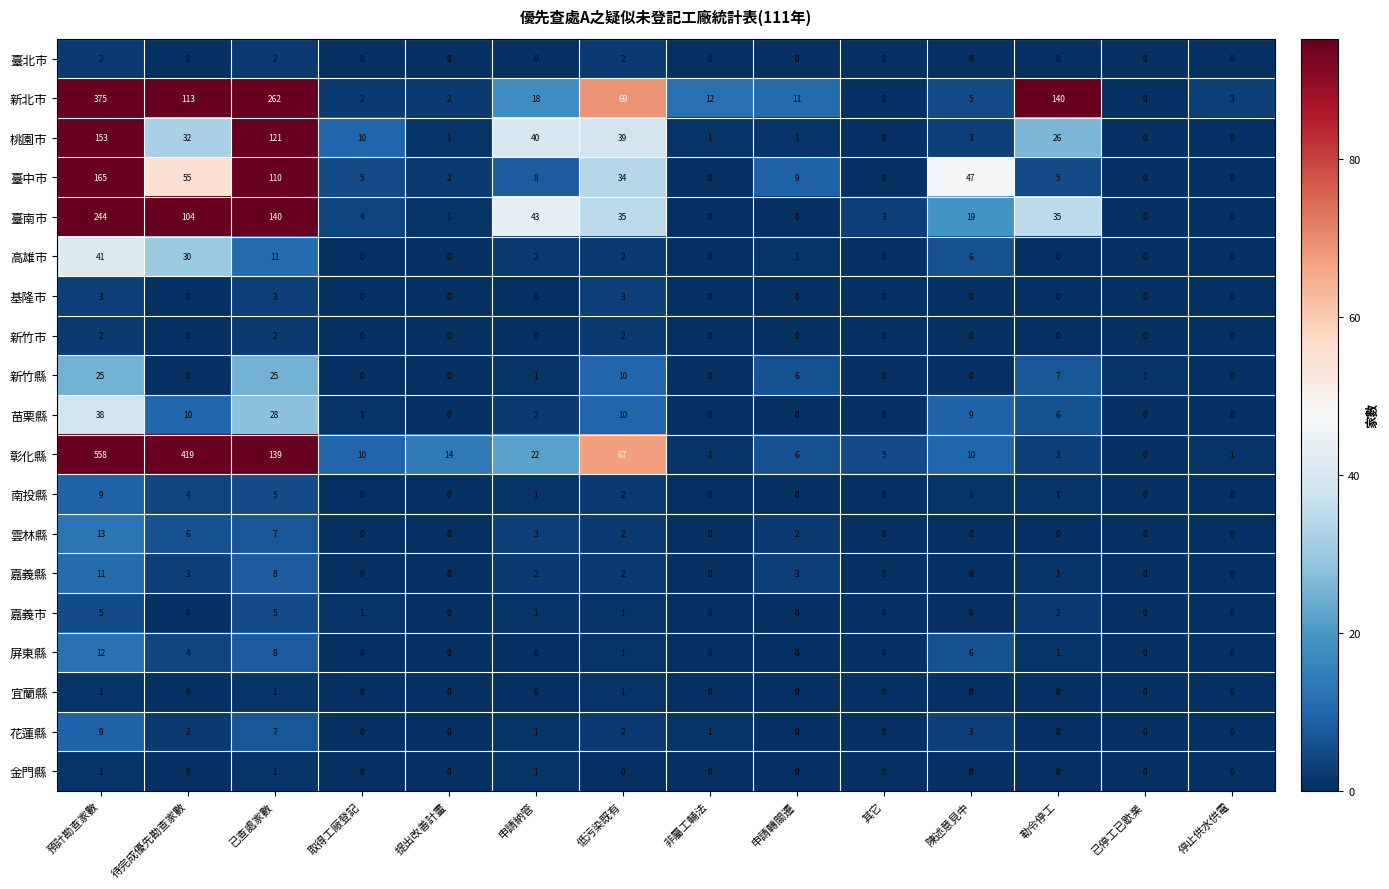

What is the highest value of the 臺南市 series?

244